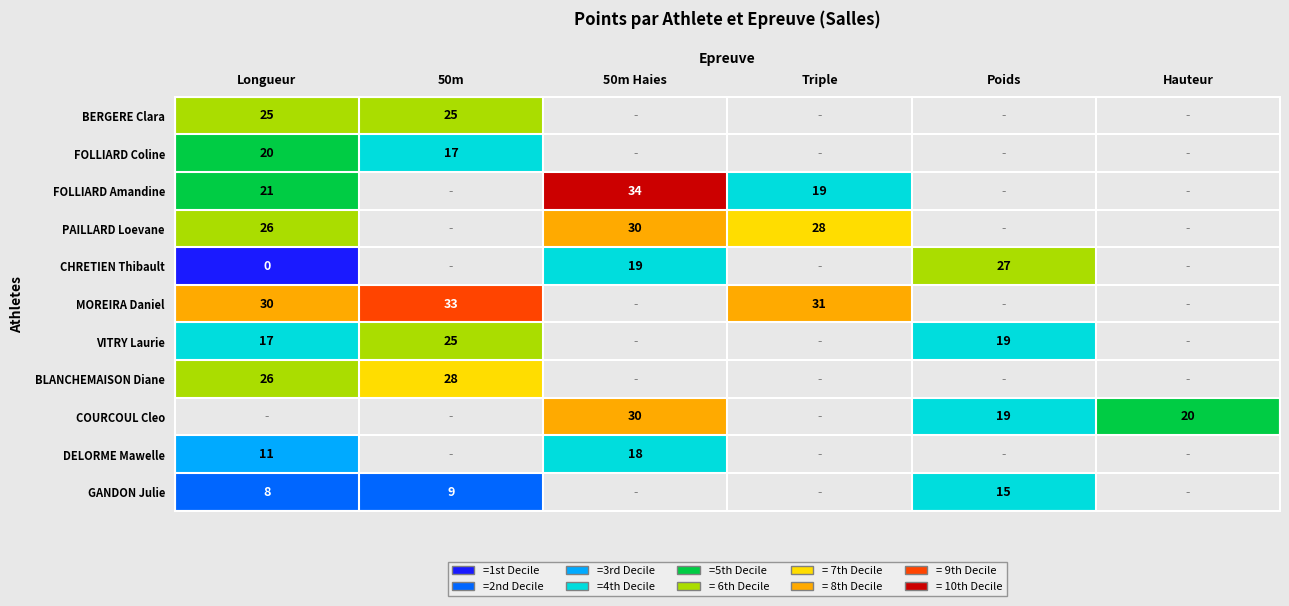

True or false: PAILLARD Loevane has a value of 39 at Longueur.

False